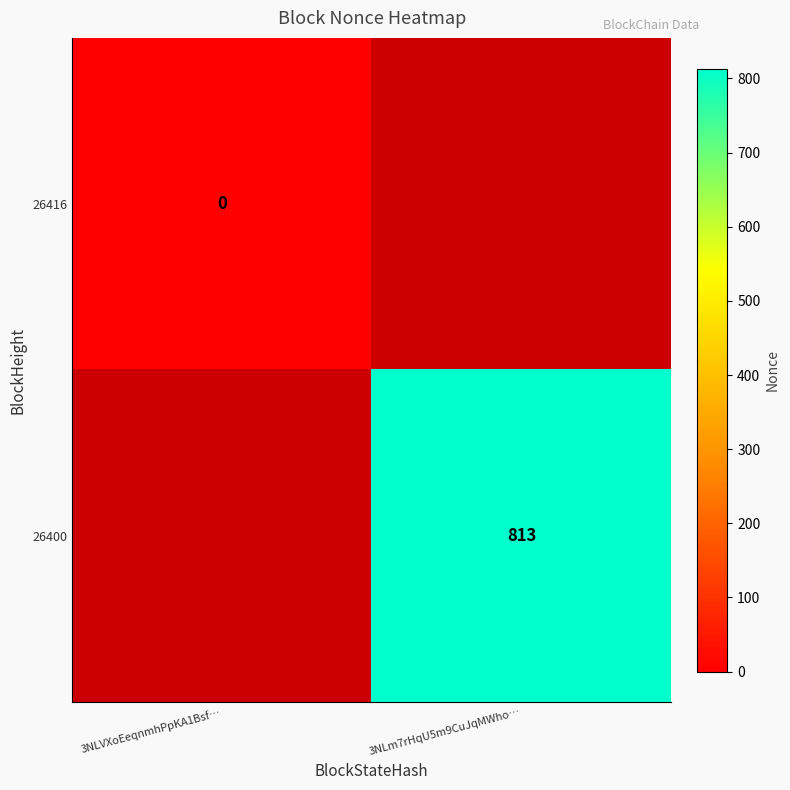

The 26400 series shows 813 at 3NLm7rHqU5m9CuJqMWho…. True or false?

True